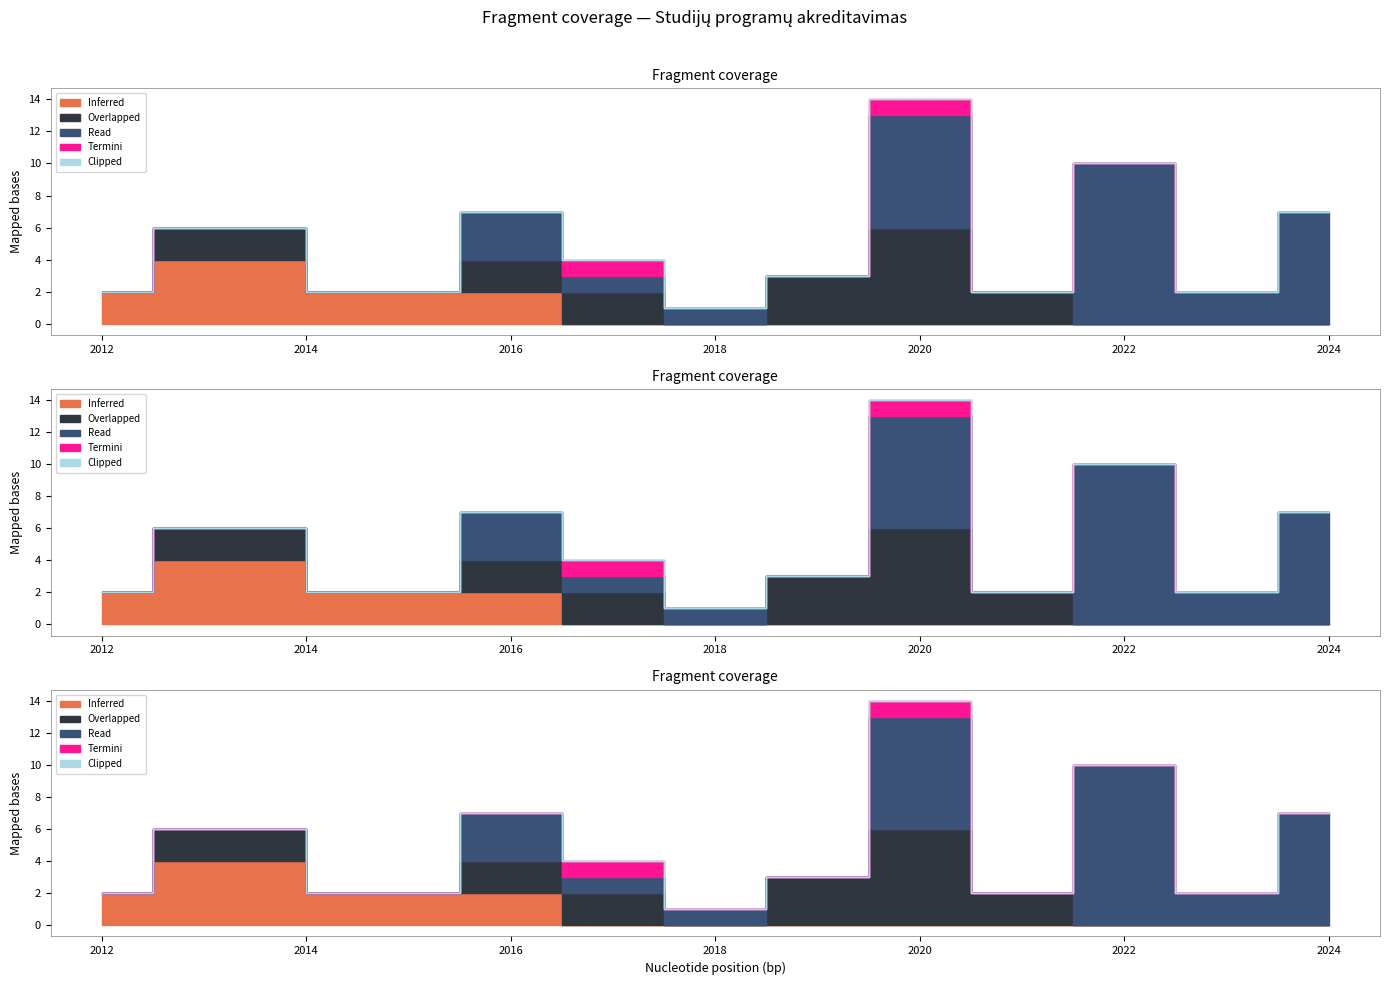

What is the value of the Read point at the 15th from the left?

2